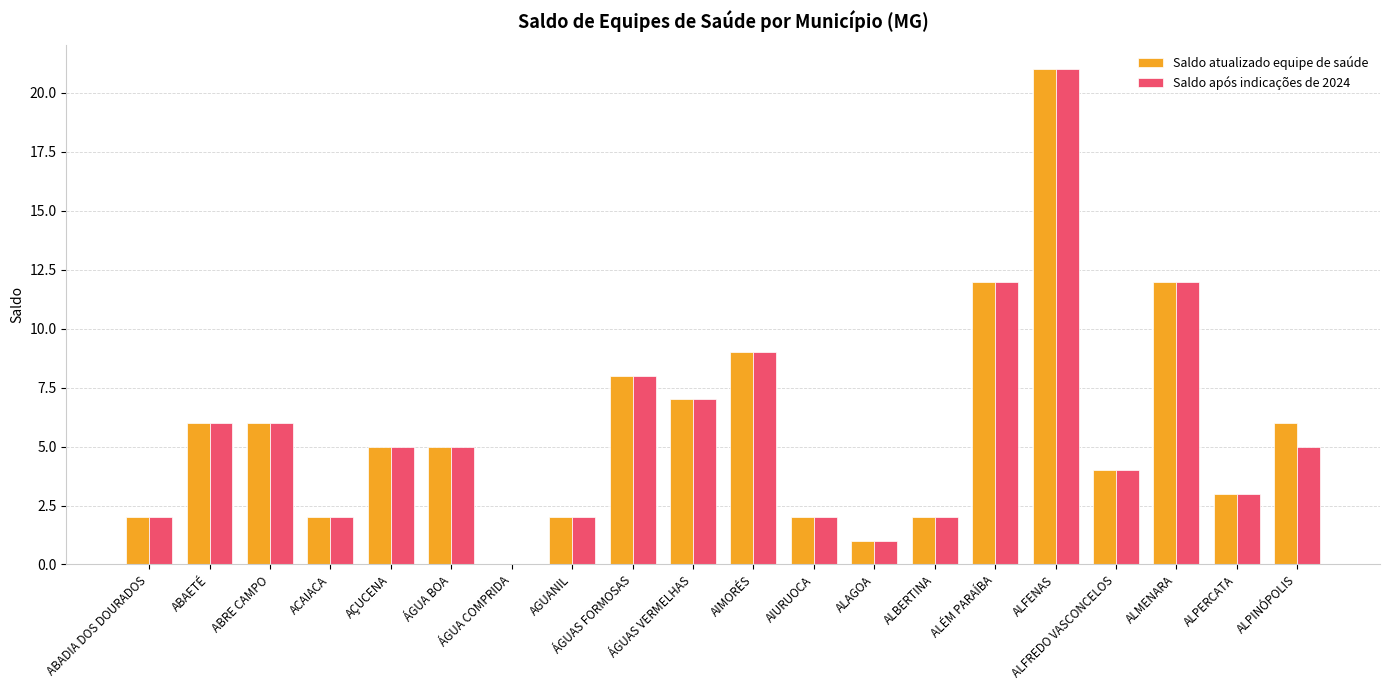

Reading left to right, list all the values displayed in this chart.

Saldo atualizado equipe de saúde: 2	6	6	2	5	5	0	2	8	7	9	2	1	2	12	21	4	12	3	6
Saldo após indicações de 2024: 2	6	6	2	5	5	0	2	8	7	9	2	1	2	12	21	4	12	3	5